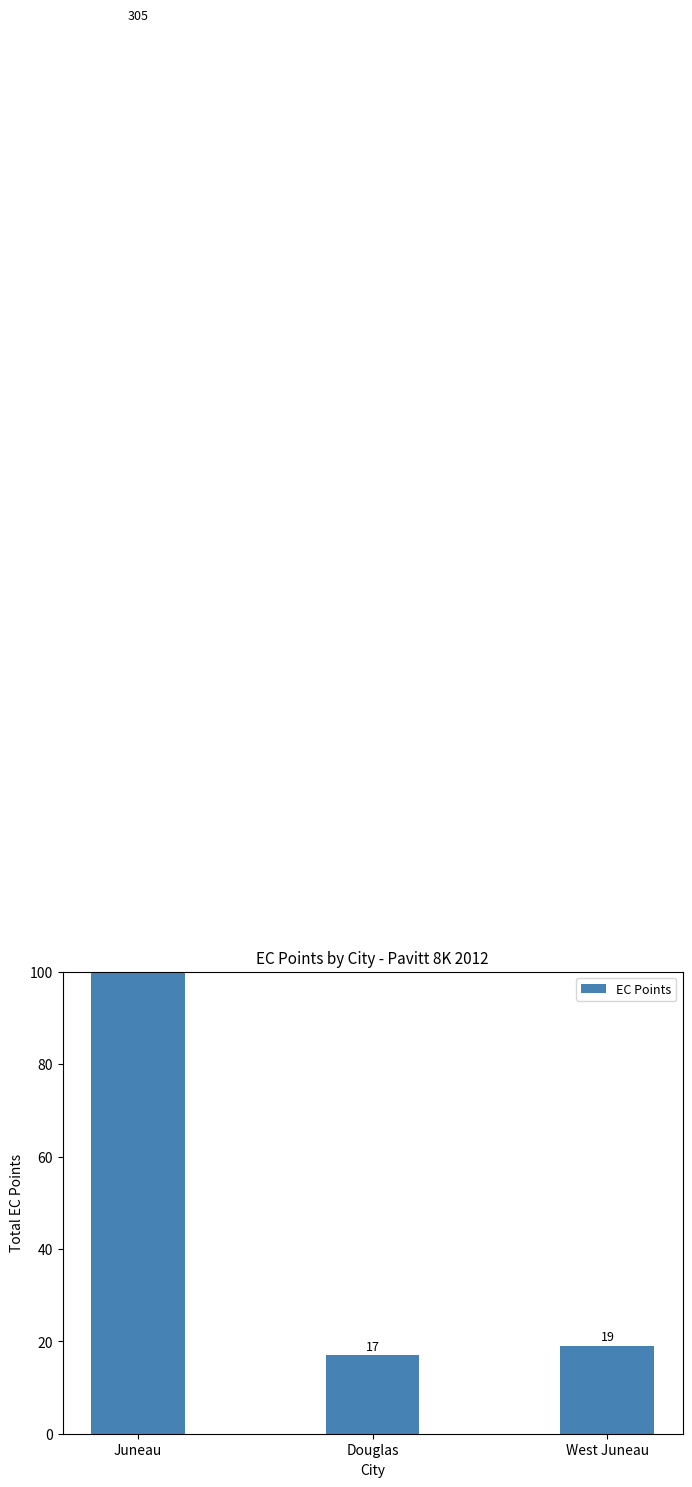

What is the smallest value displayed?

17